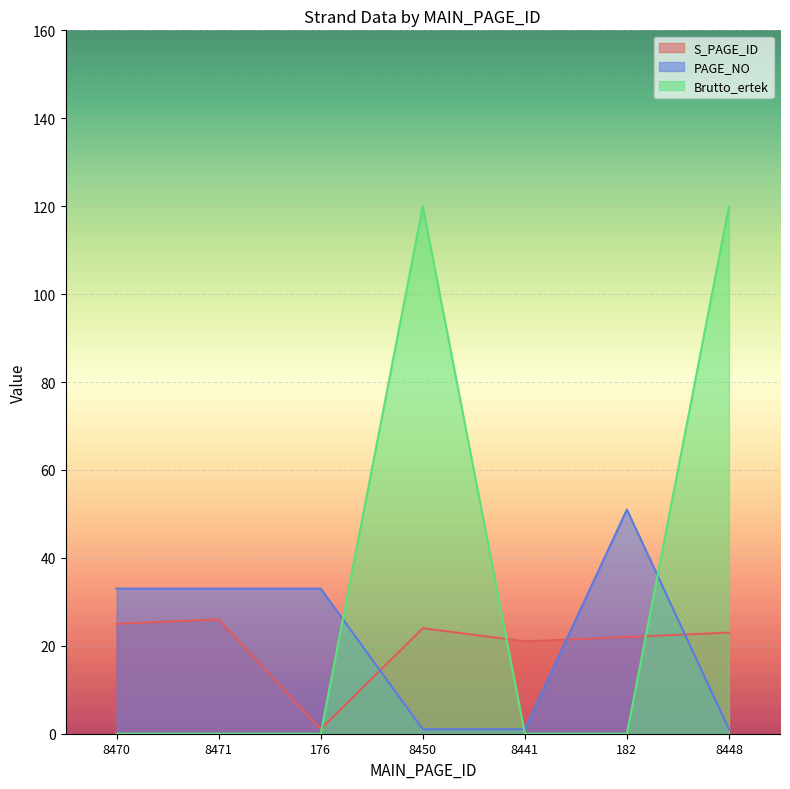

What position from the left is 176?

3